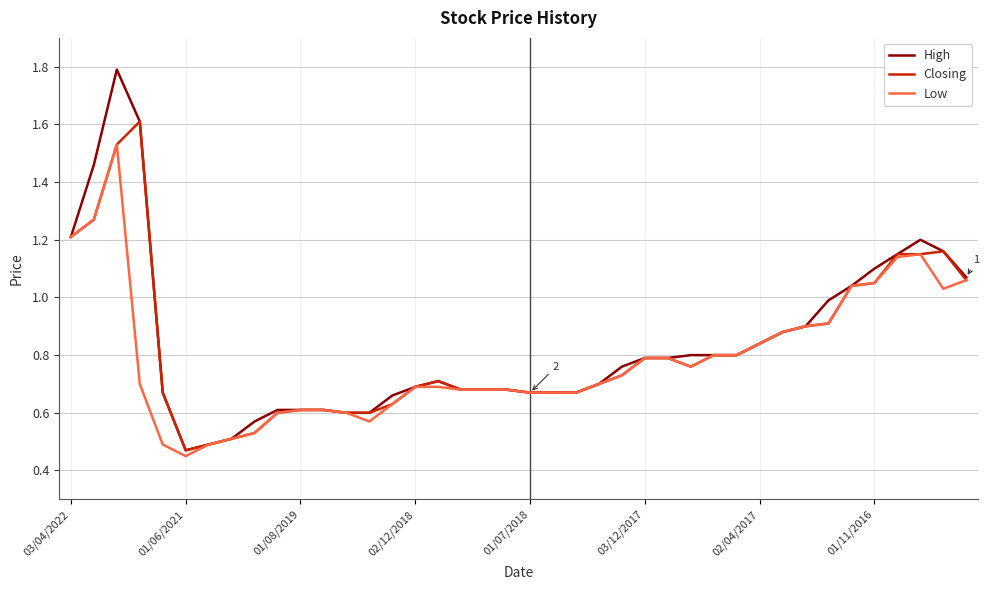

List the series in order of their peak value, lowest first.

Low, Closing, High